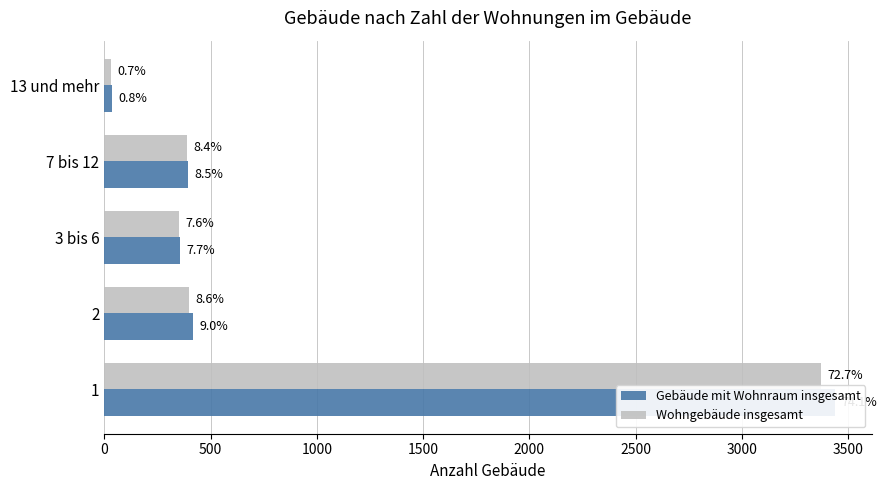

What are all the series names shown in the legend?

Gebäude mit Wohnraum insgesamt, Wohngebäude insgesamt